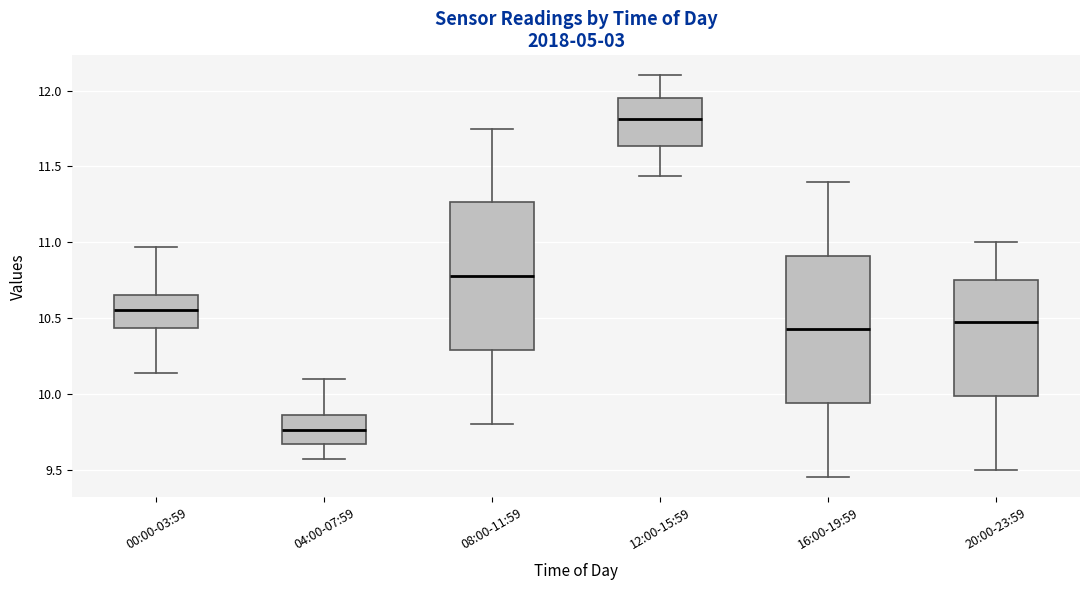

Which box's median line is the highest?

12:00-15:59